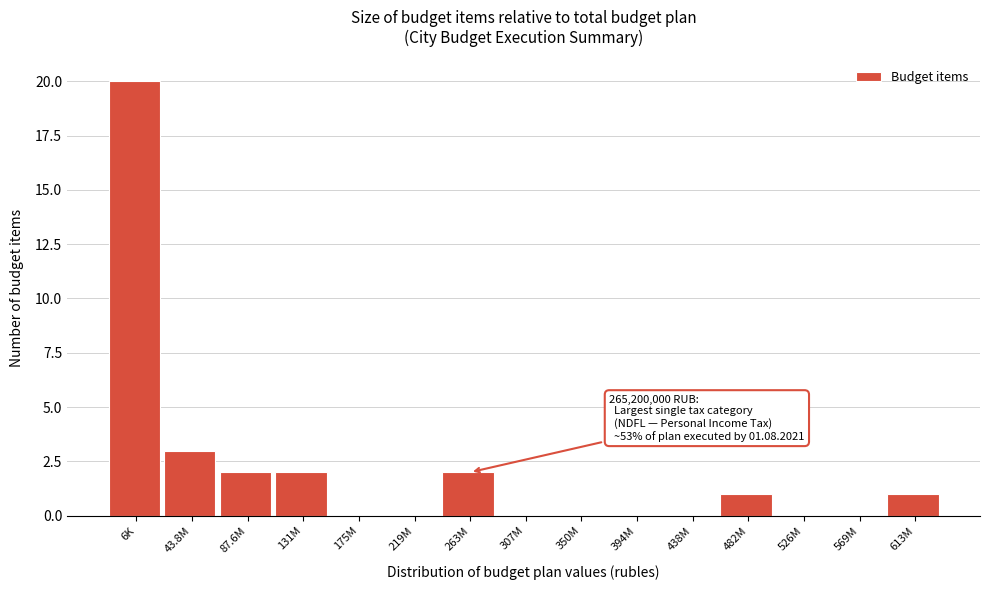

Reading right to left, extract all data points from this chart.

613M=1	569M=0	526M=0	482M=1	438M=0	394M=0	350M=0	307M=0	263M=2	219M=0	175M=0	131M=2	87.6M=2	43.8M=3	6K=20